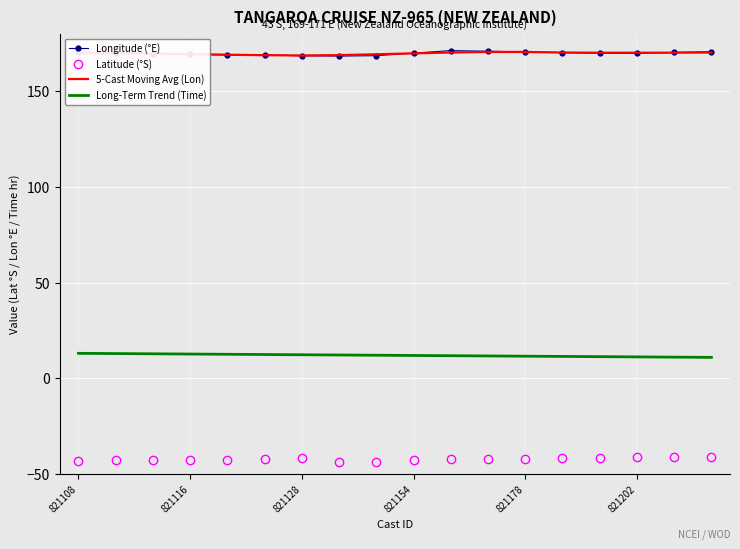

What is the minimum value for 5-Cast Moving Avg (Lon)?

168.6